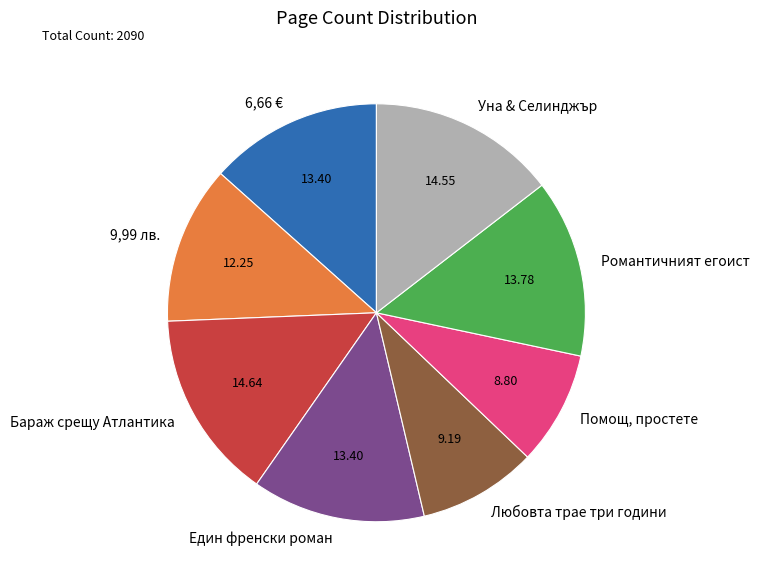

Count the number of slices in the pie.

8